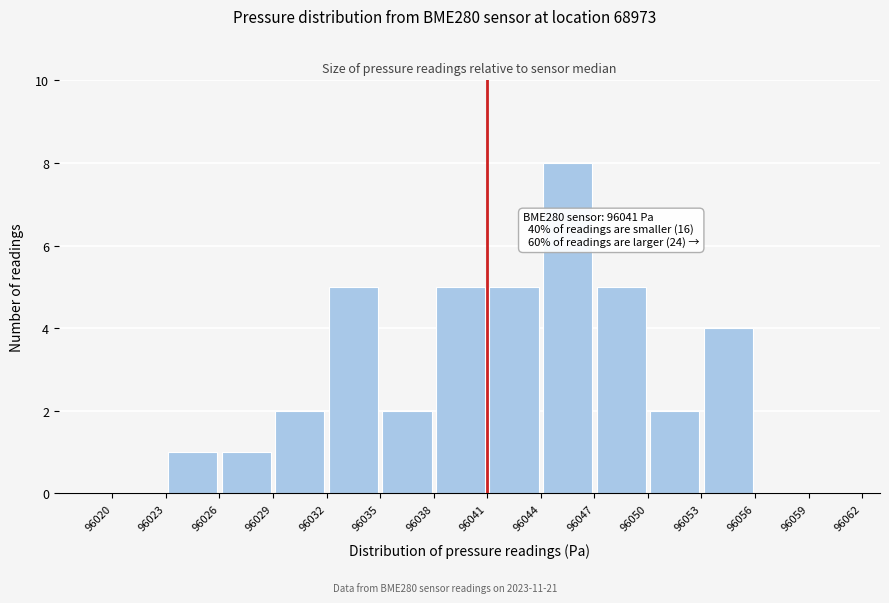

Over which range of the x-axis is the bar tallest?

96044 to 96047